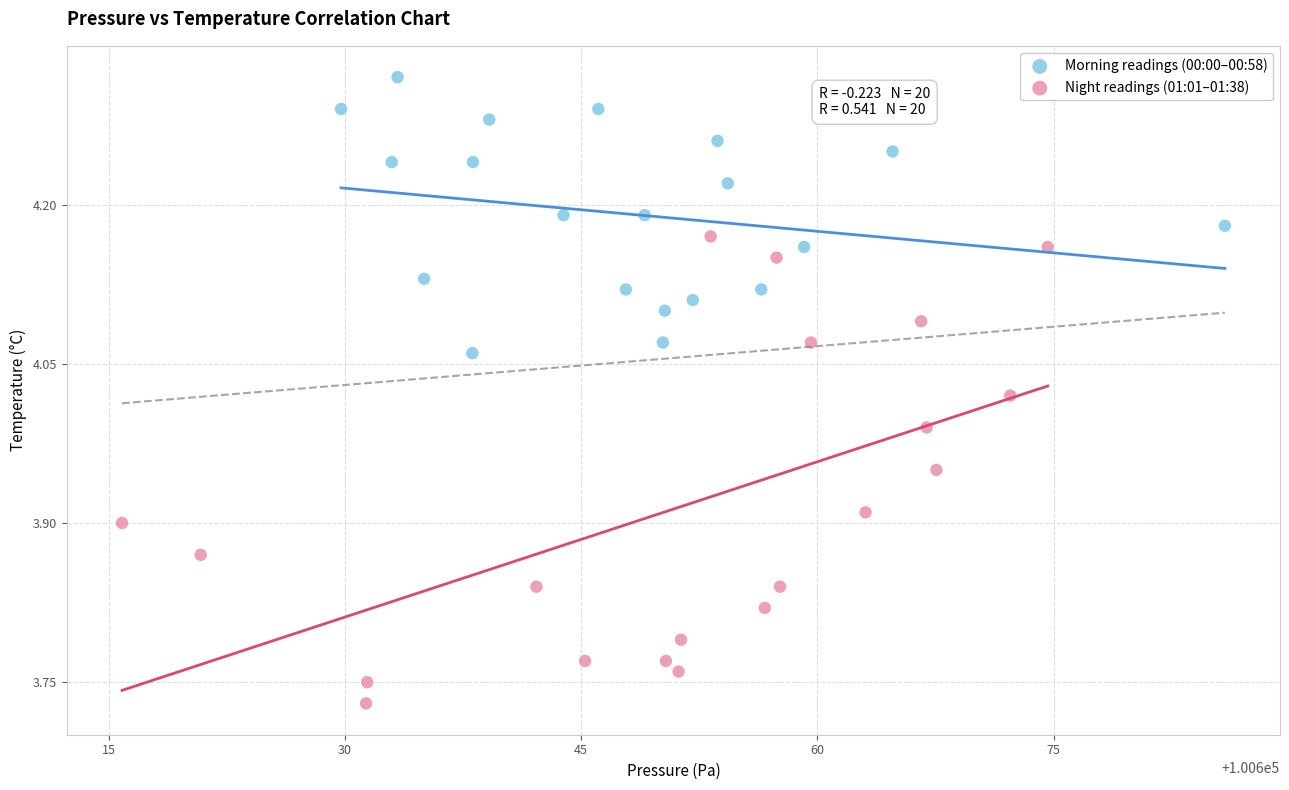

Which series contains the lowest Y value?

Night readings (01:01–01:38)